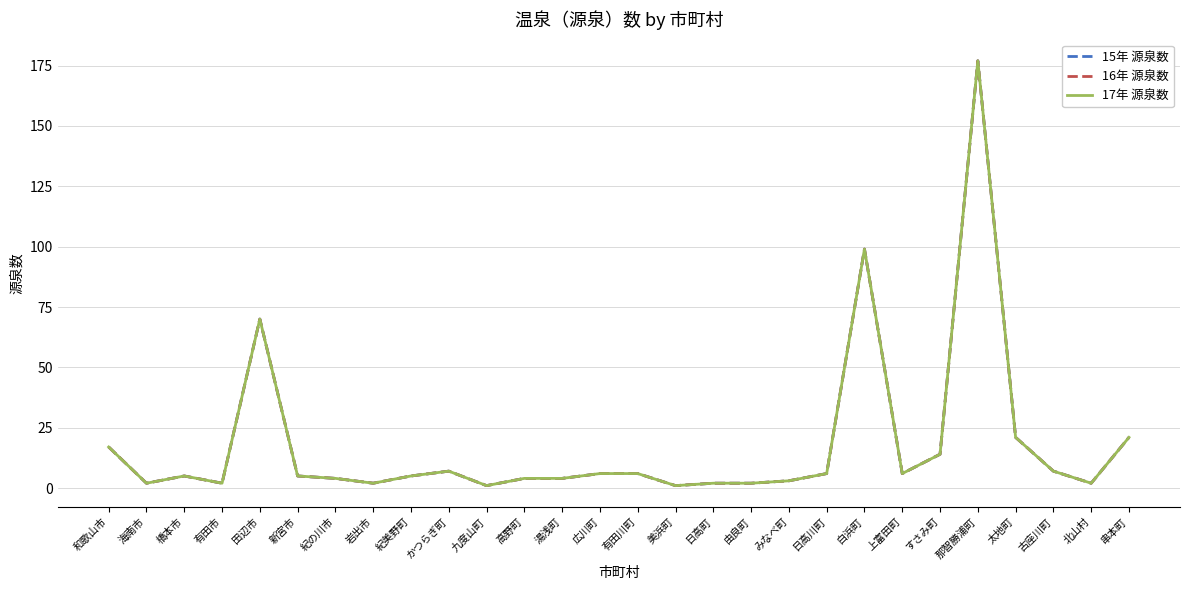

What is the highest value of the 15年 源泉数 series?

177